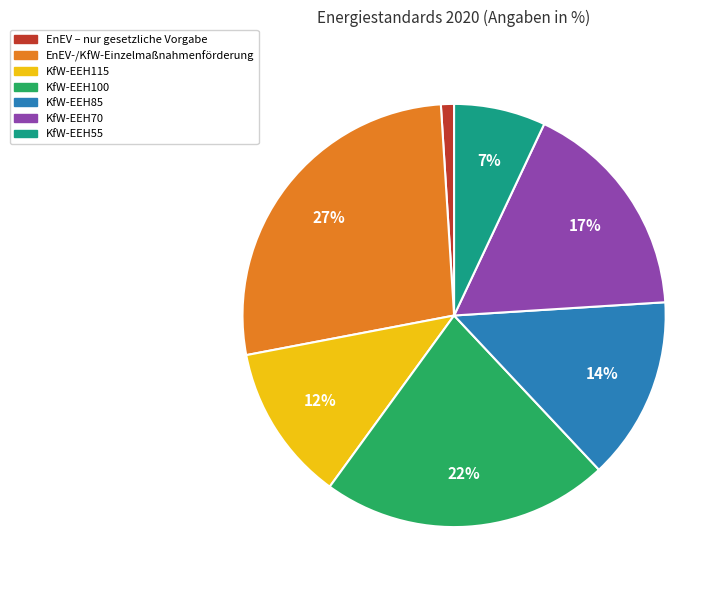

To the nearest percent, what is the difference between the largest and smallest slice percentages?

26%